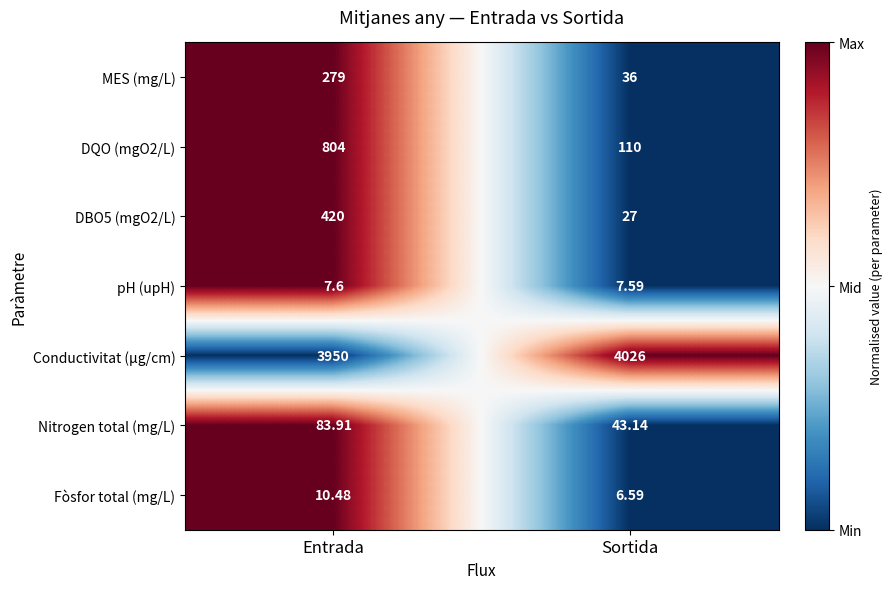

Where does the Nitrogen total (mg/L) series first go above 83?

Entrada